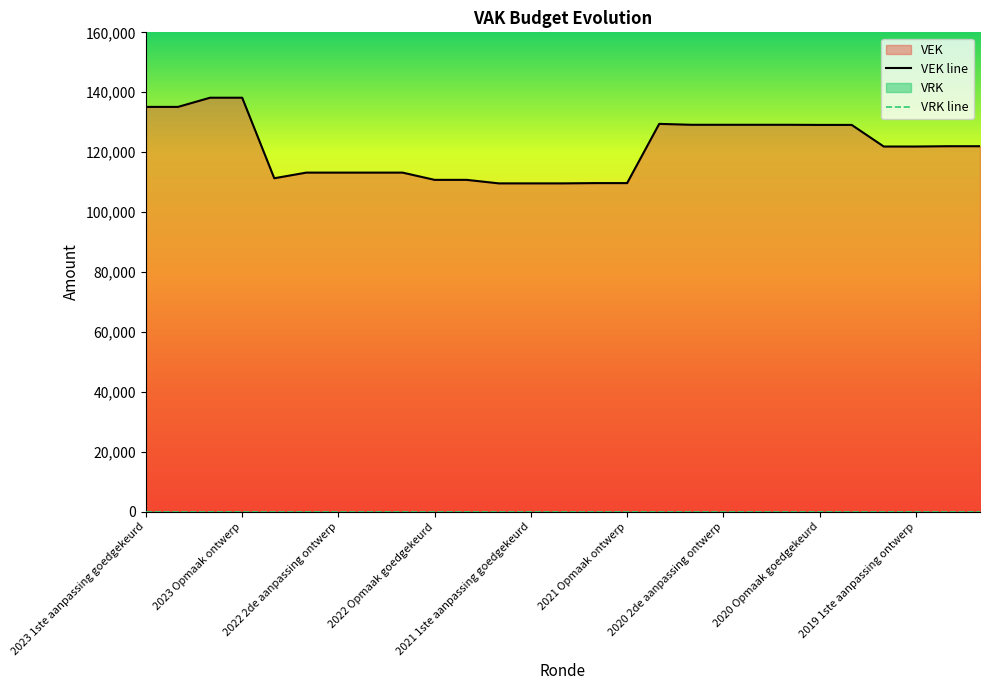

What is the smallest value displayed?

109593